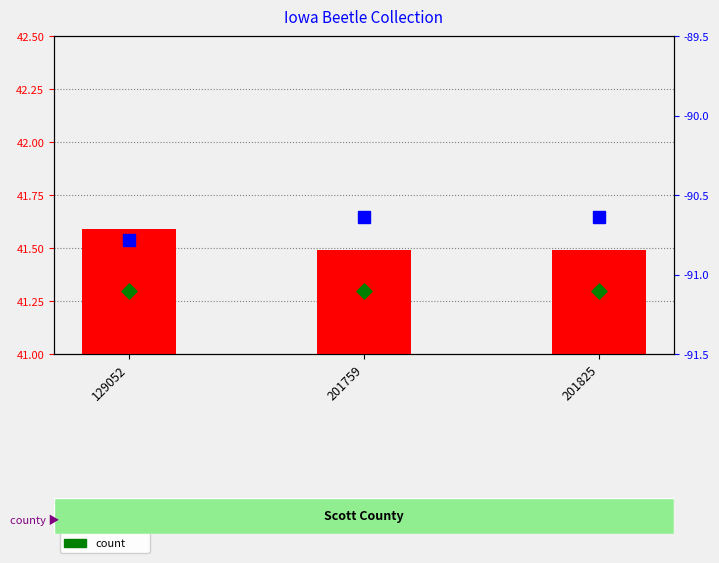

Which series reaches the minimum Y coordinate?

longitude